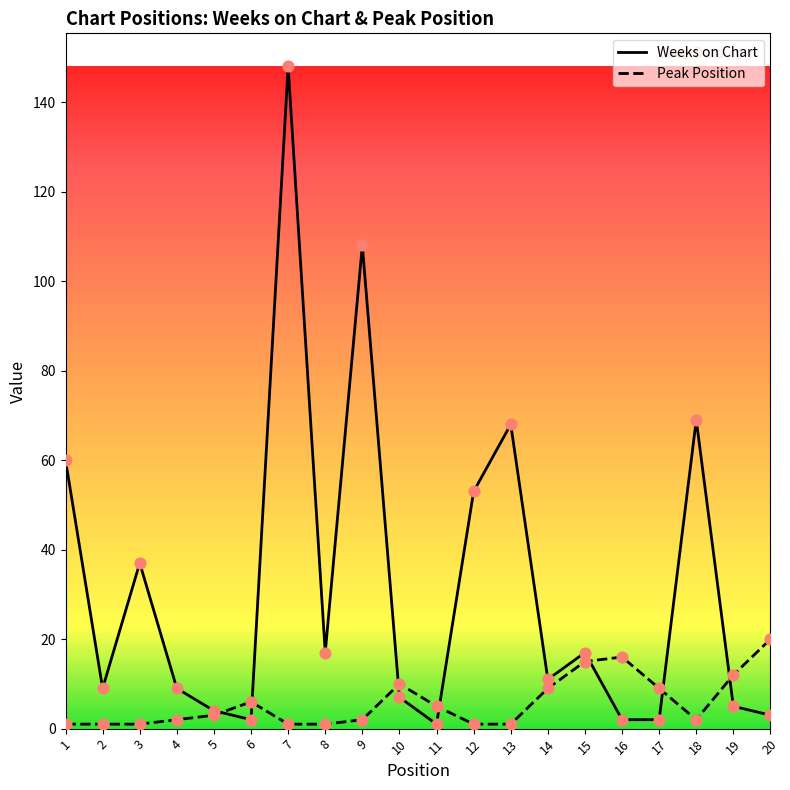

Which series changed the most between 9 and 19?

Weeks on Chart